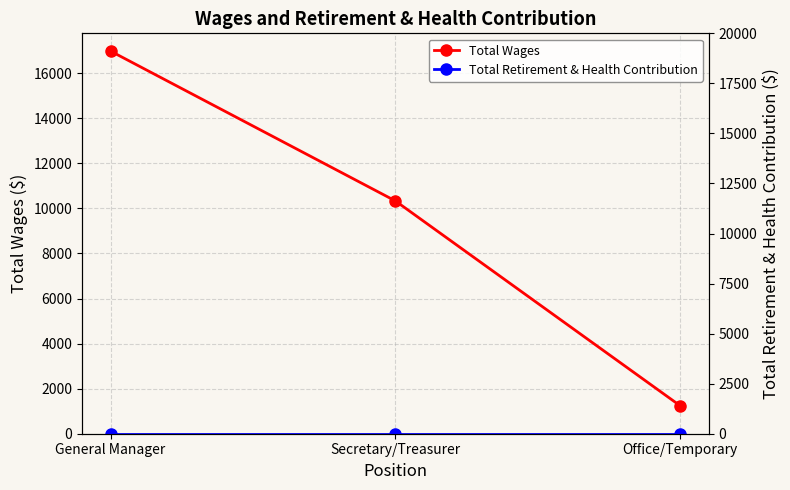

Reading left to right, extract all data points from this chart.

Total Wages: 16979	10329	1237
Total Retirement & Health Contribution: 0	0	0